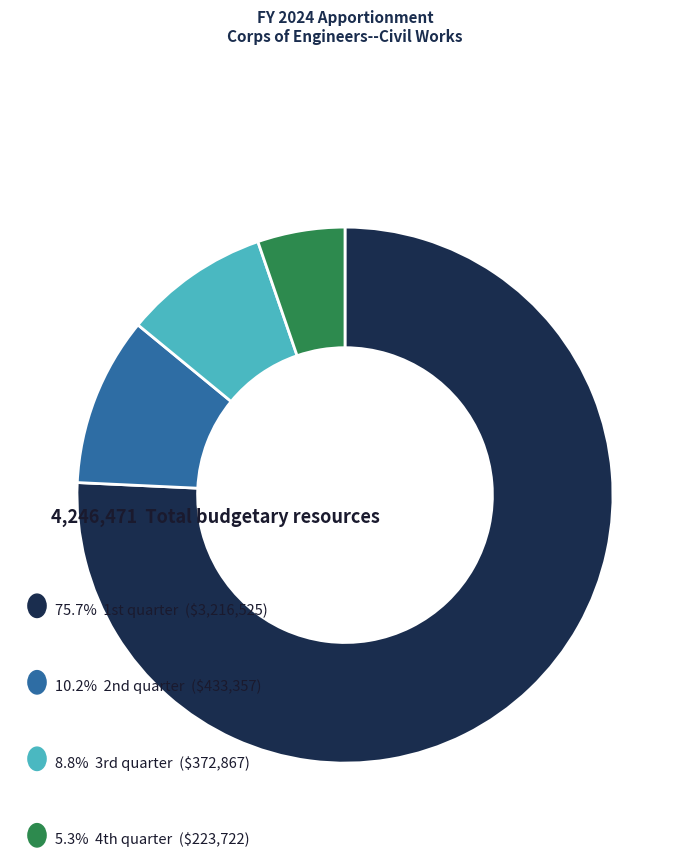

Does any single category account for the majority?

Yes